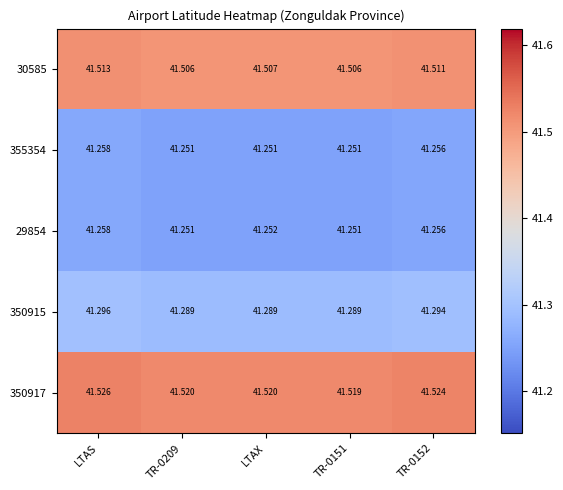

At which category is the sum across all series the highest?

LTAS